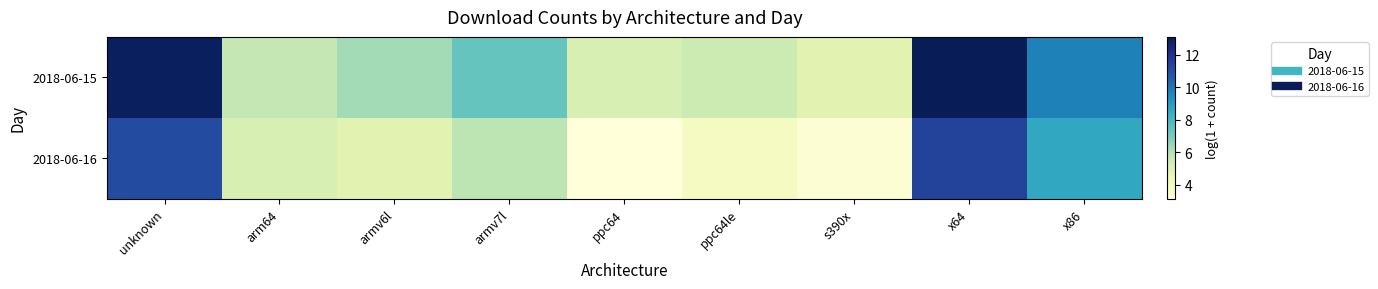

Rank the series by their maximum value, from highest to lowest.

2018-06-15, 2018-06-16